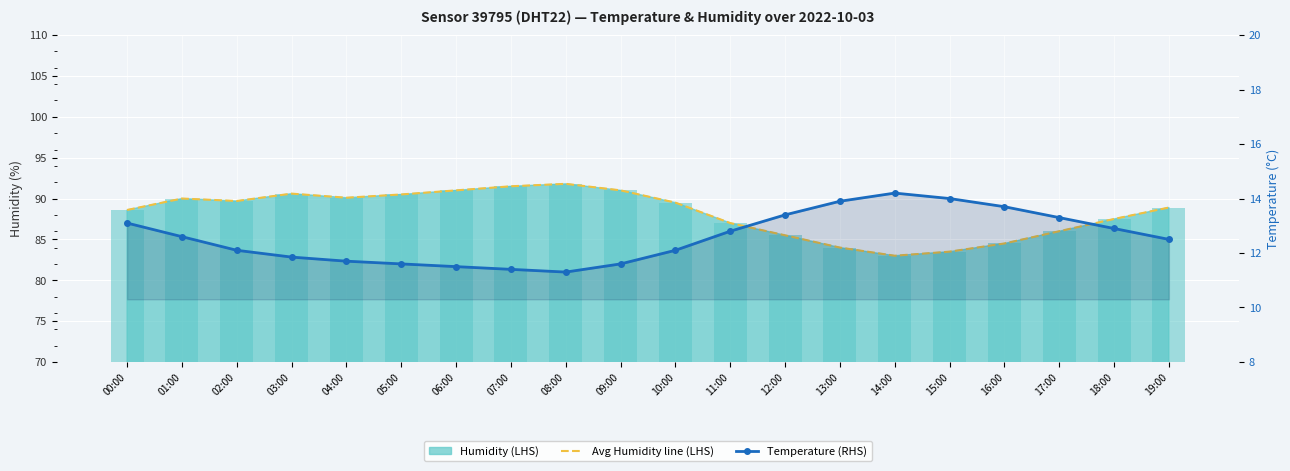

What is the smallest value displayed?

11.3